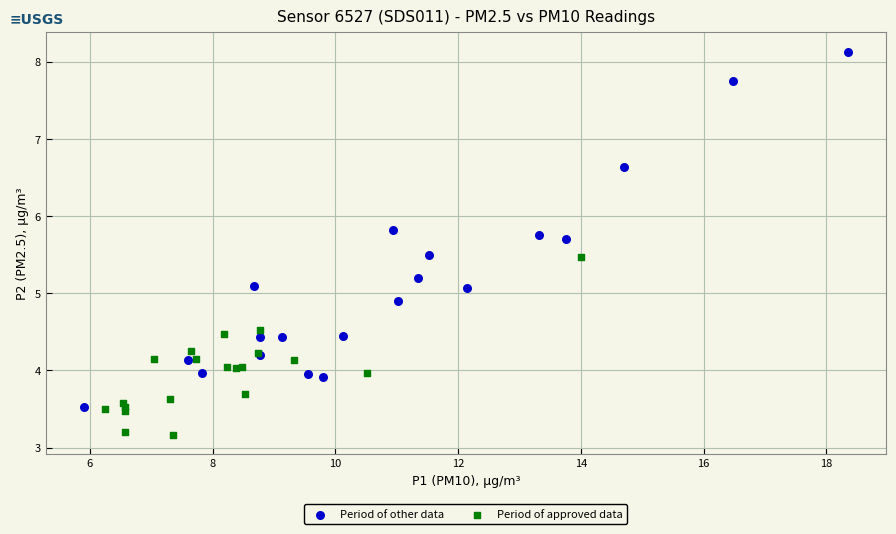

Which series reaches the maximum Y coordinate?

Period of other data